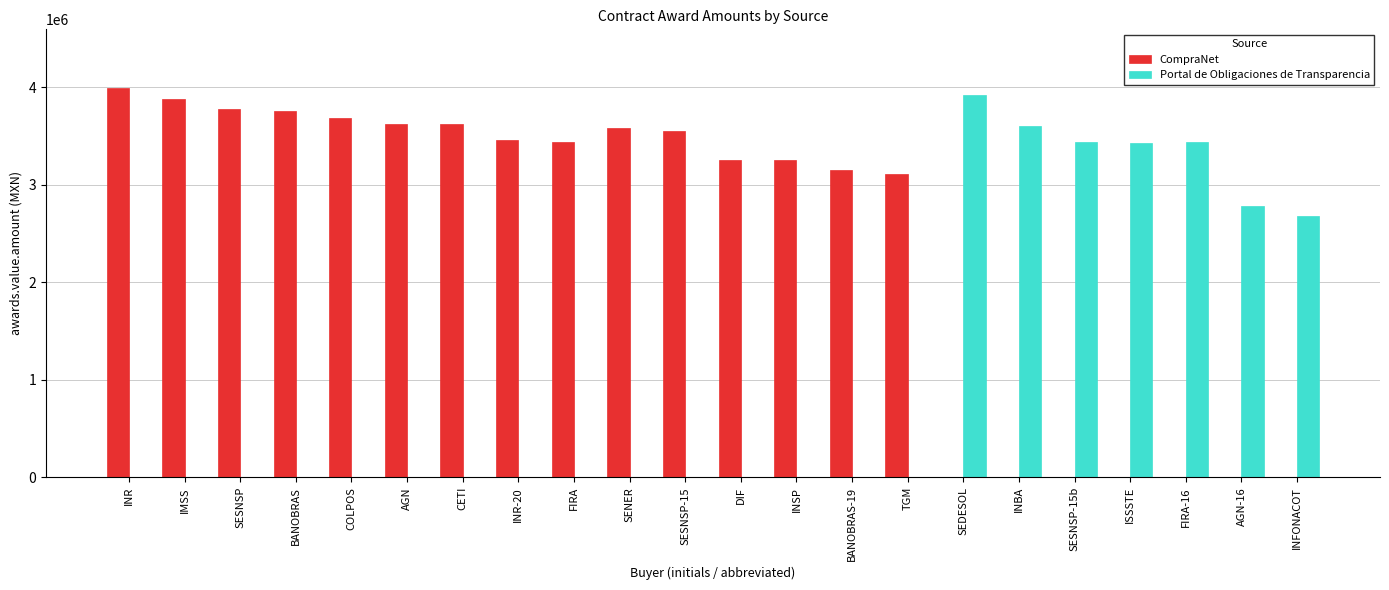

The value of CompraNet at AGN-16 is -2590340.8. True or false?

False